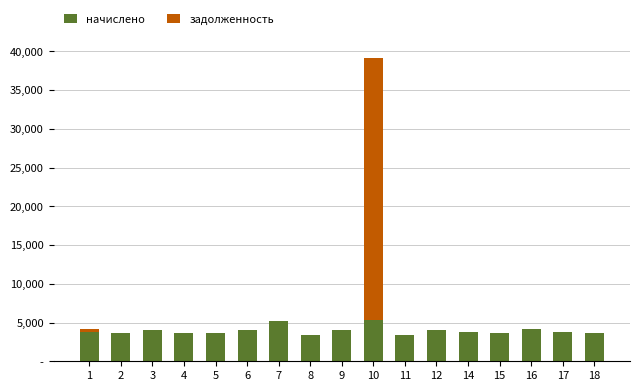

At how many categories does at least one series exceed 27241?

1